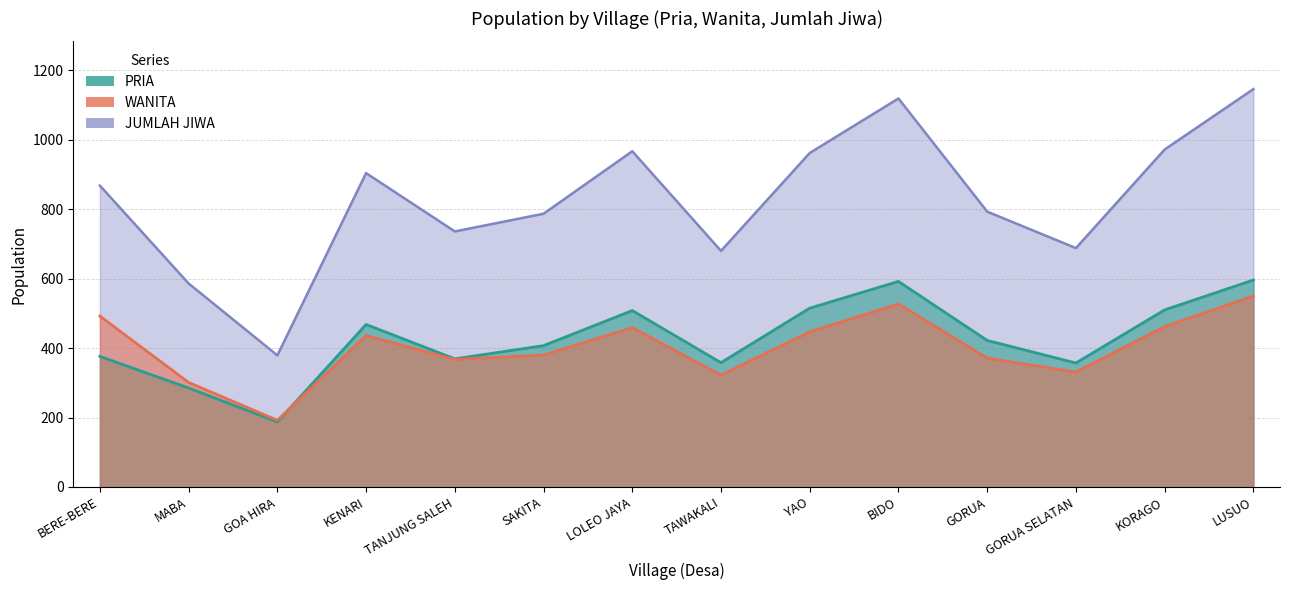

At which category does WANITA reach its first local valley?

GOA HIRA